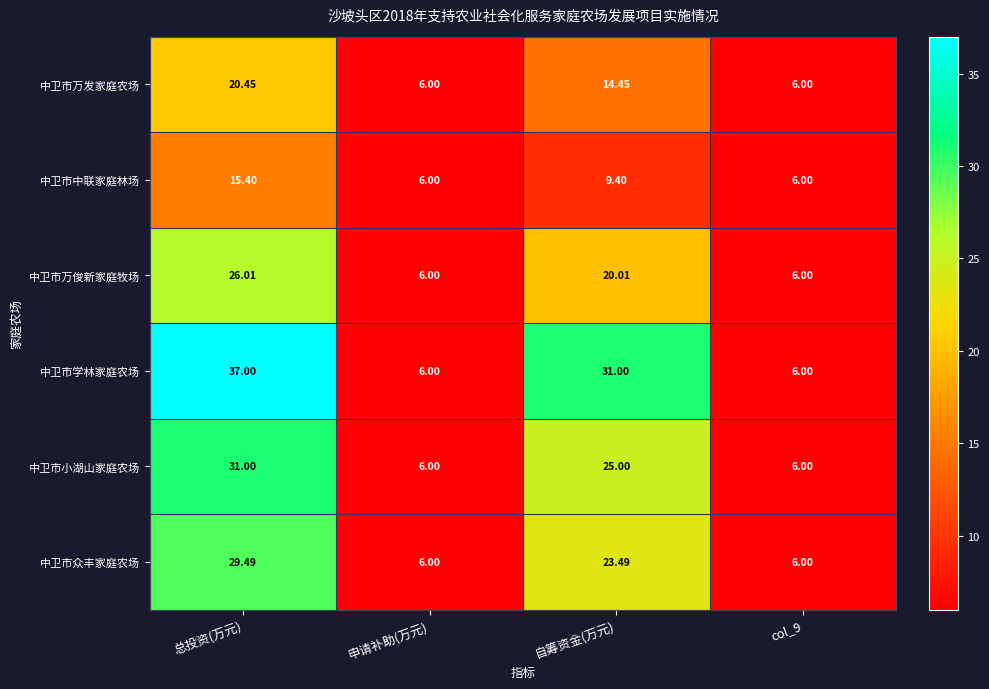

Count the number of data series in this chart.

6